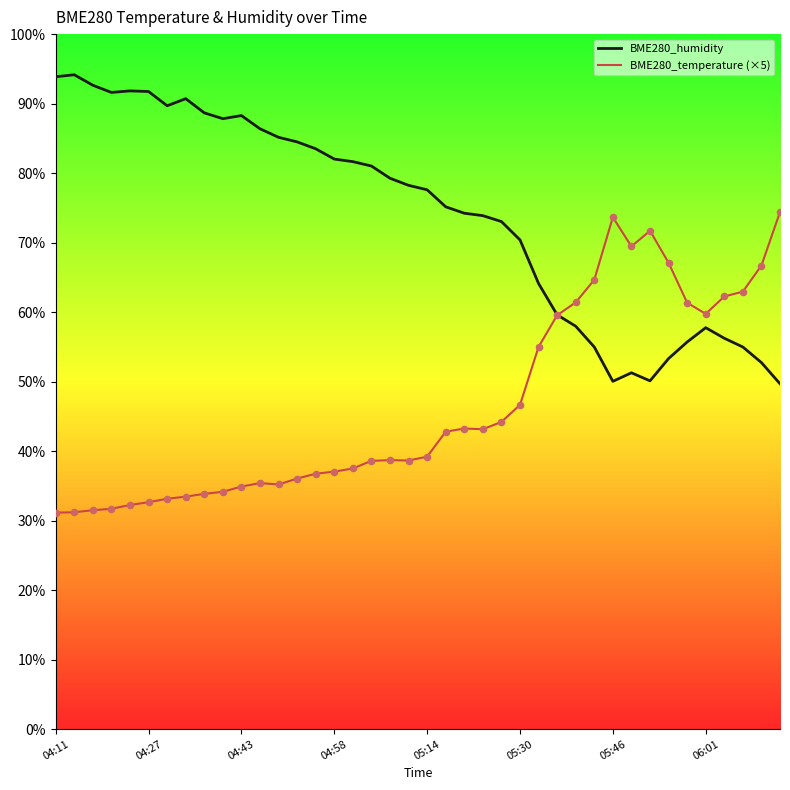

Which series has the largest total across all categories?

BME280_humidity